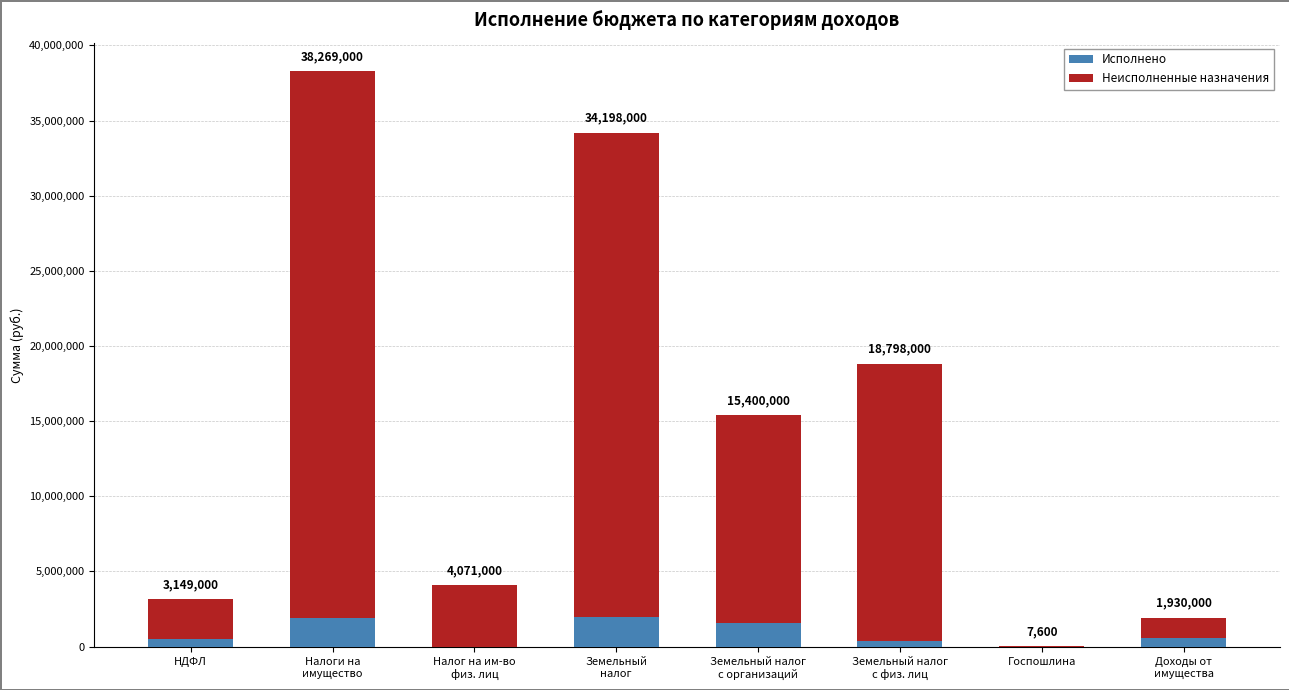

Which category has the lowest value across all series?

Налог на им-во
физ. лиц